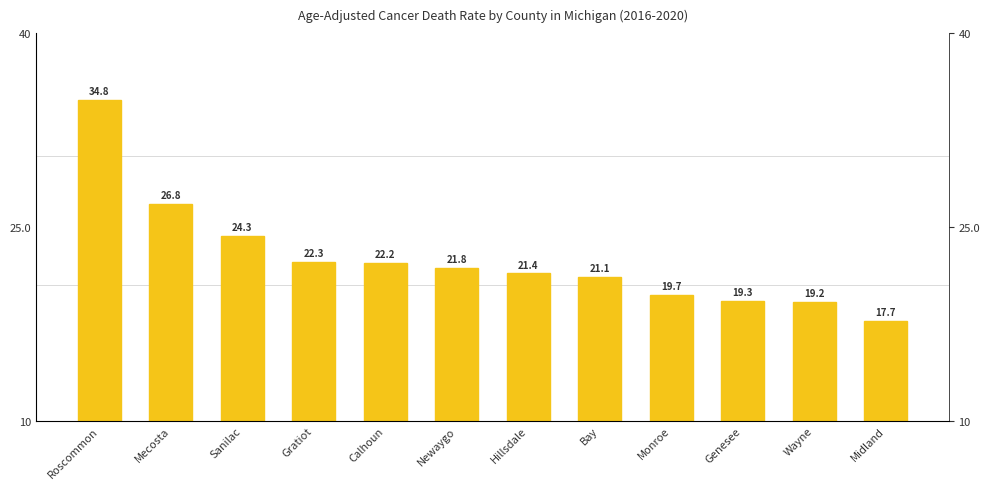

Are the bars horizontal?

No